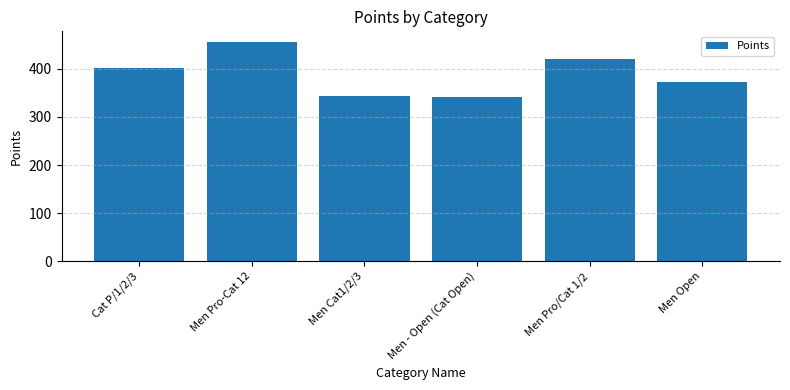

What is the difference between the maximum and minimum values?

113.5